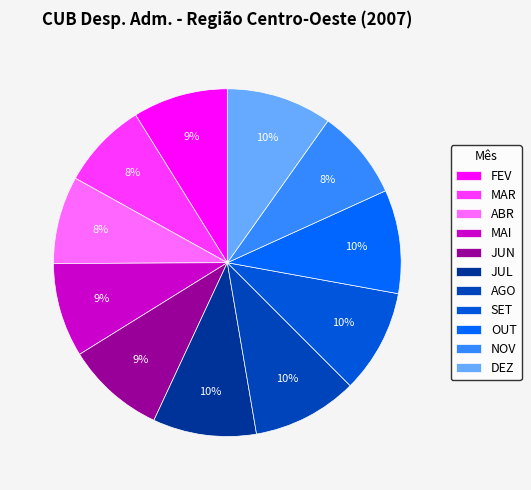

Combined, do JUN and MAI account for over 50%?

No